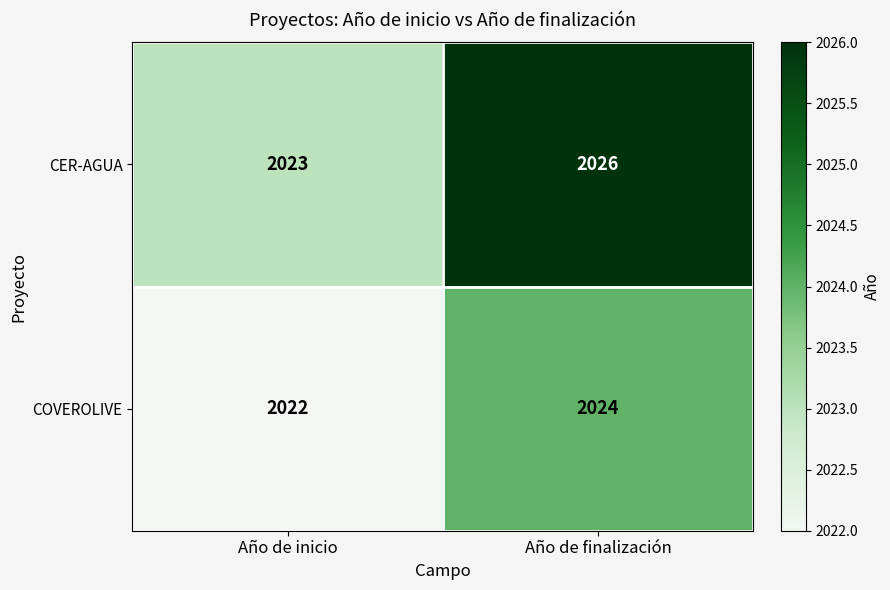

Reading left to right, transcribe all the data shown in this chart.

CER-AGUA: 2023	2026
COVEROLIVE: 2022	2024